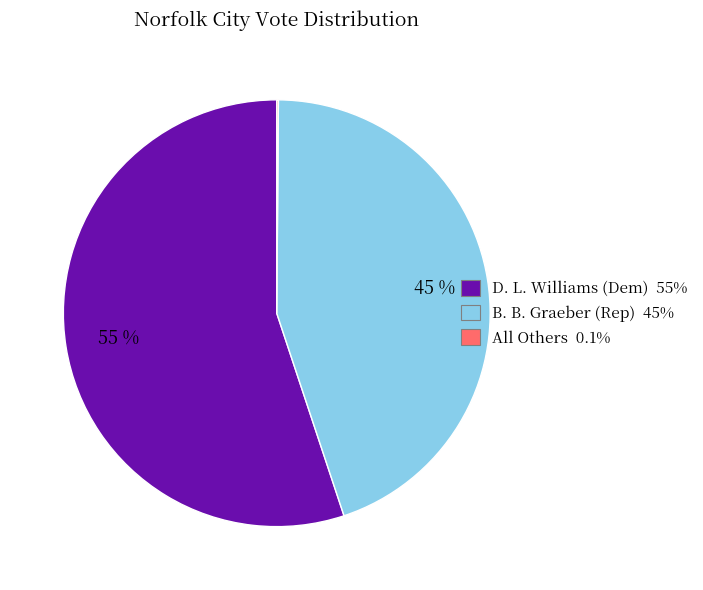

To the nearest percent, what is the difference between the largest and smallest slice percentages?

55%